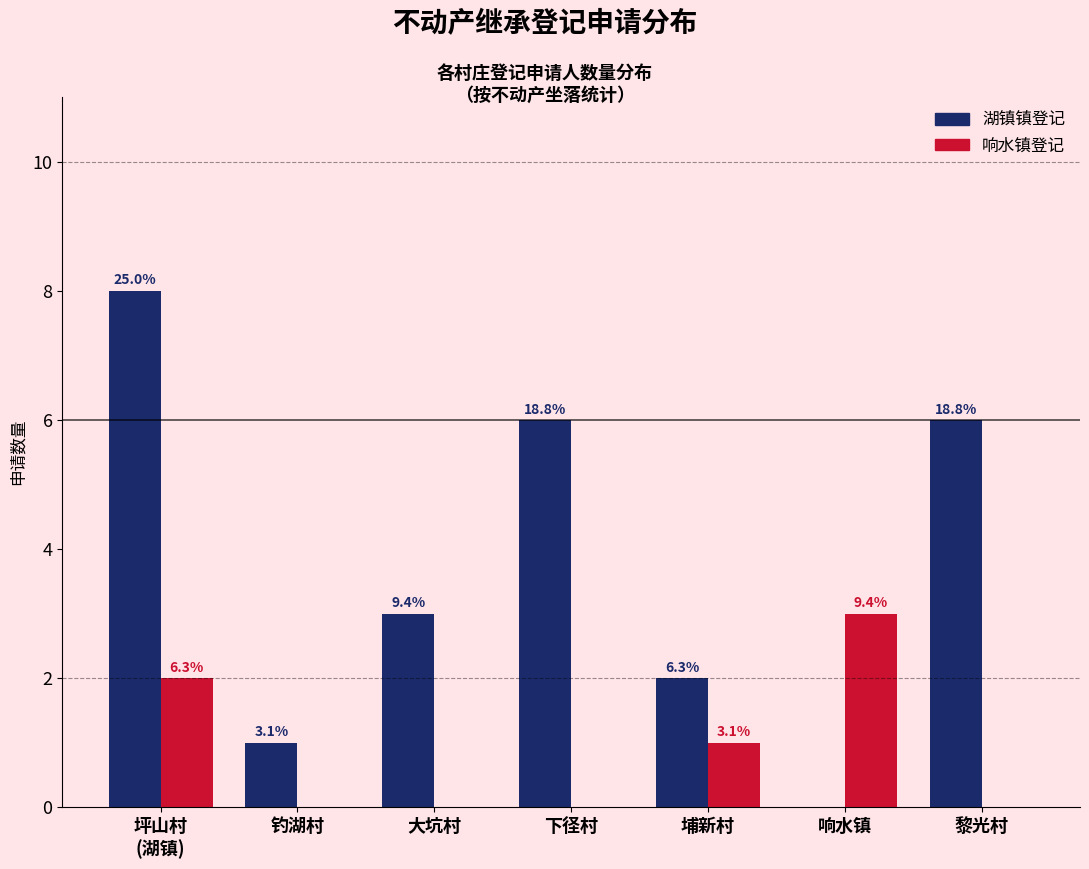

What are all the series names shown in the legend?

湖镇镇登记, 响水镇登记